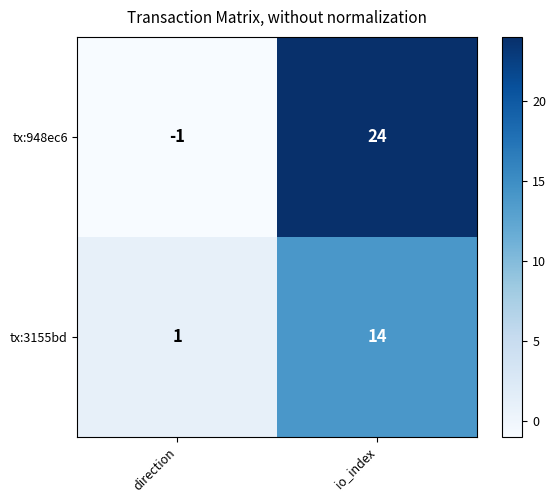

At how many categories does at least one series exceed 18?

1